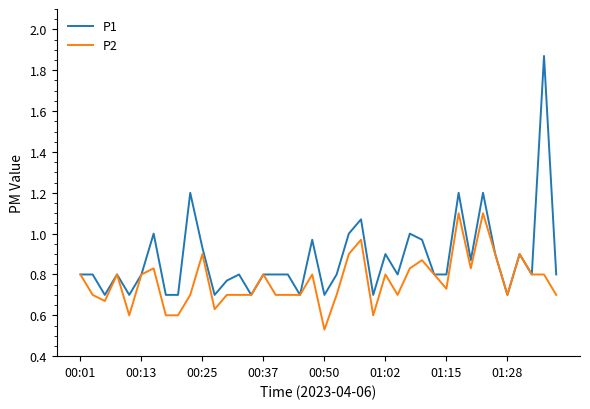

Which series has the largest range (max minus min)?

P1